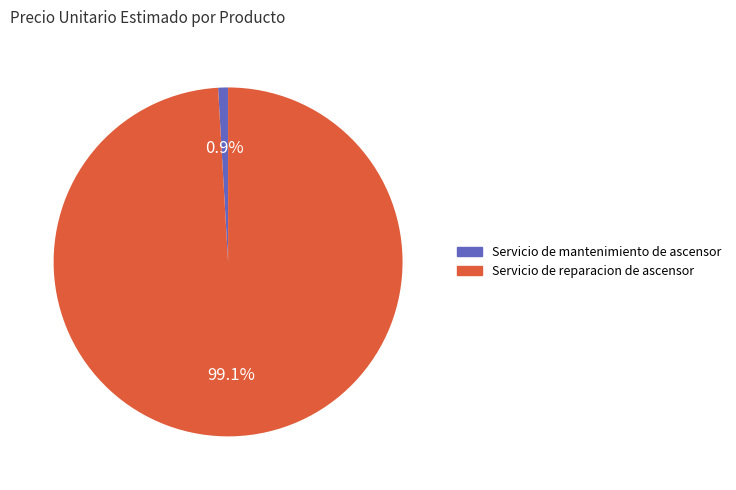

Between Servicio de reparacion de ascensor and Servicio de mantenimiento de ascensor, which is larger?

Servicio de reparacion de ascensor